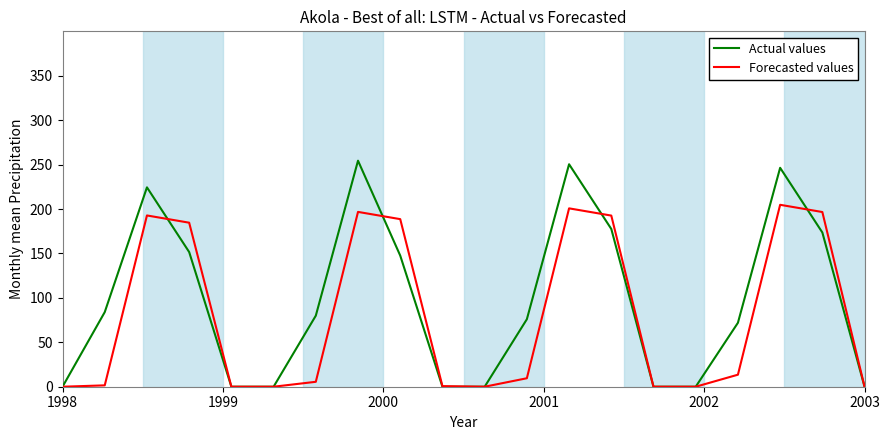

Which series has the largest total across all categories?

Actual values